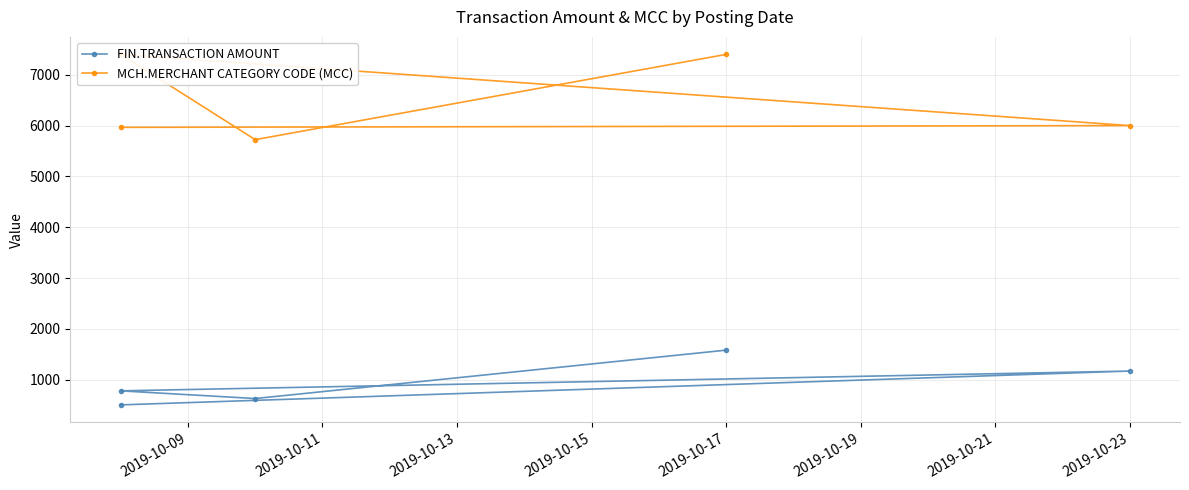

What is the value of the MCH.MERCHANT CATEGORY CODE (MCC) point at the 1st from the left?

5964.0